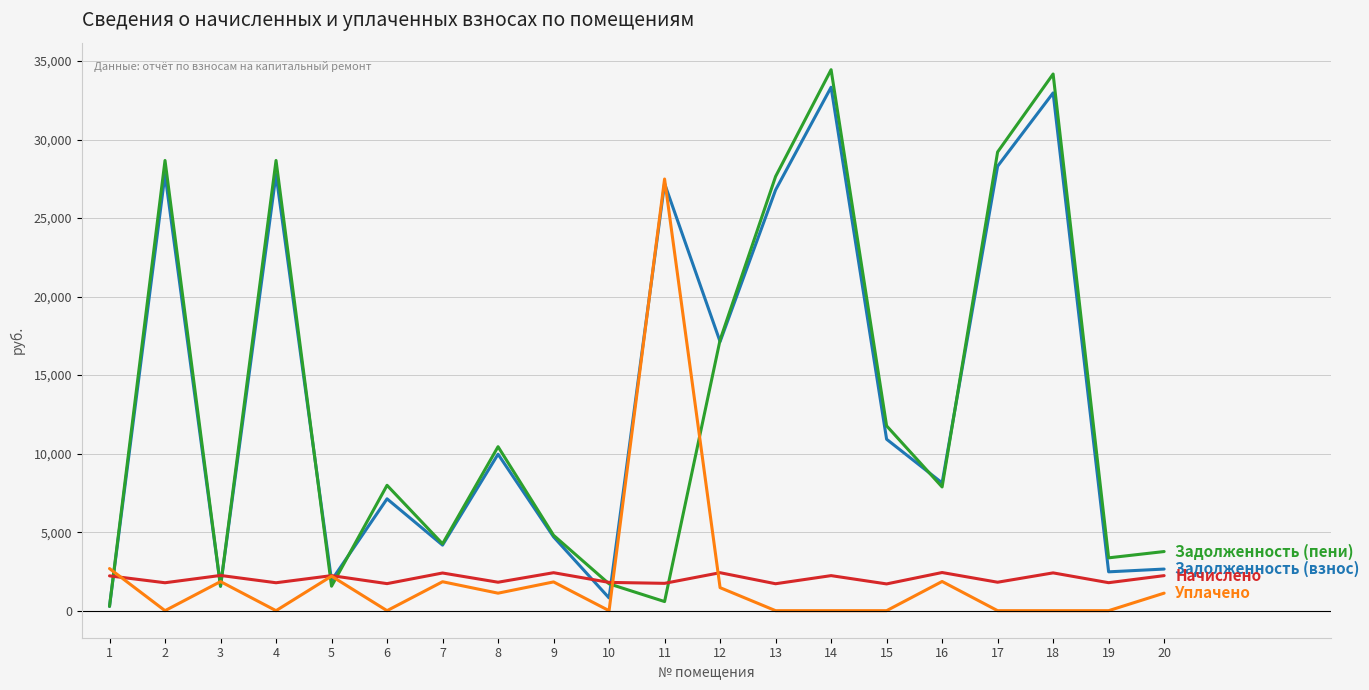

What is the maximum value shown in the chart?

34448.3